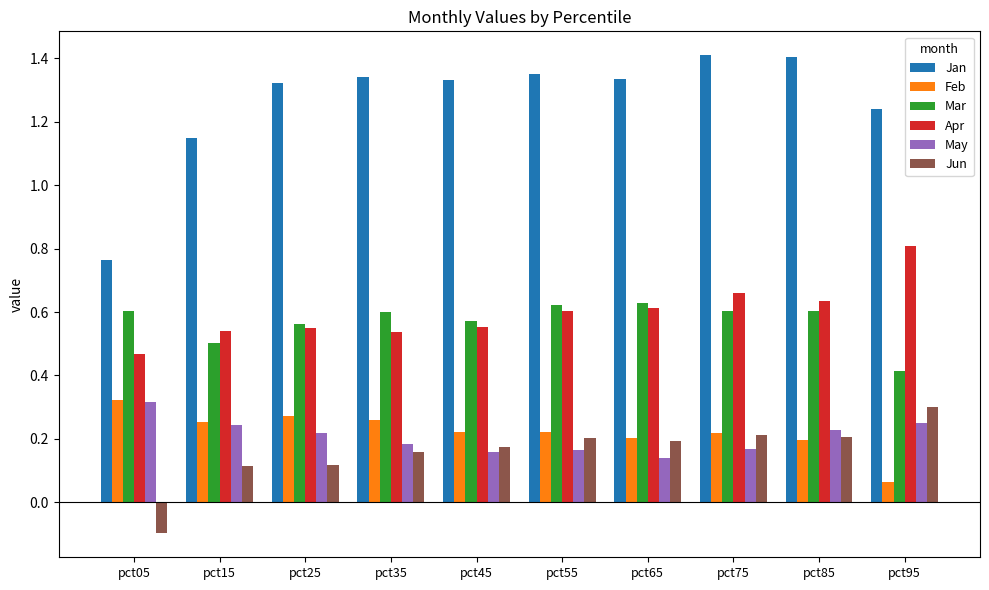

What is the sum of all Jan values?

12.6